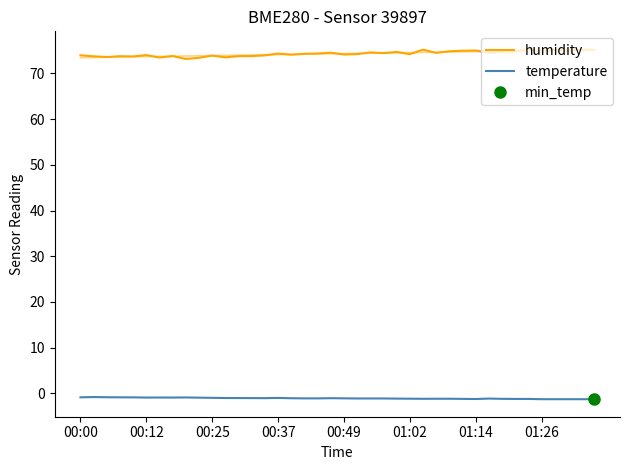

The value of temperature at 31 is -1.7. True or false?

False